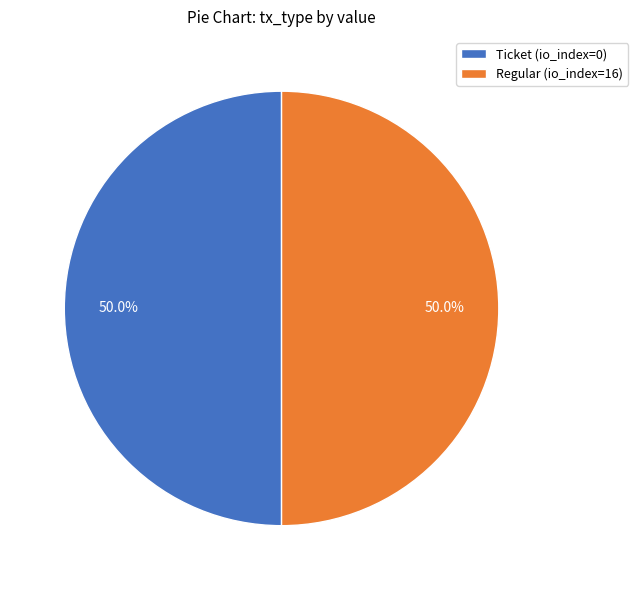

What percentage do Regular (io_index=16) and Ticket (io_index=0) together represent?

100.0%